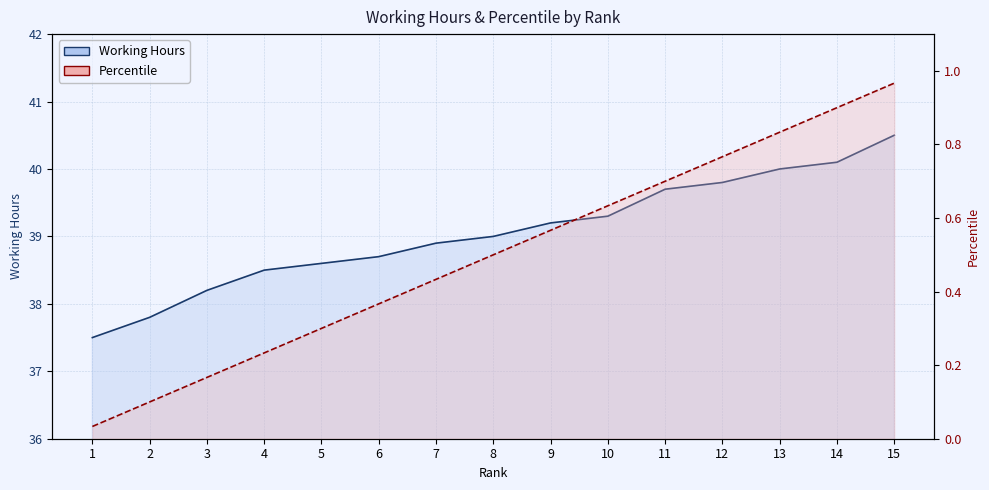

Reading left to right, list all the values displayed in this chart.

Working Hours: 1=37.5	2=37.8	3=38.2	4=38.5	5=38.6	6=38.7	7=38.9	8=39.0	9=39.2	10=39.3	11=39.7	12=39.8	13=40.0	14=40.1	15=40.5
Percentile: 1=0.0	2=0.1	3=0.2	4=0.2	5=0.3	6=0.4	7=0.4	8=0.5	9=0.6	10=0.6	11=0.7	12=0.8	13=0.8	14=0.9	15=1.0